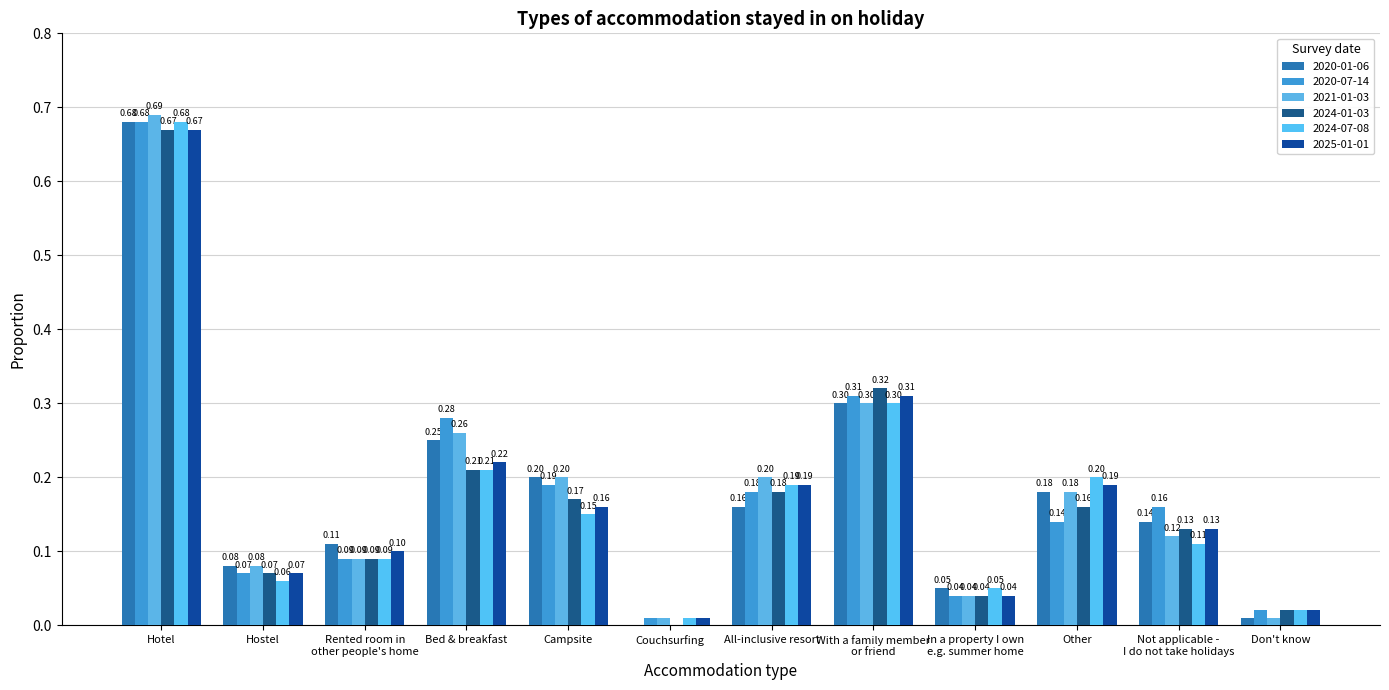

Is the value of 2021-01-03 at With a family member
or friend greater than the value of 2024-07-08 at Hotel?

No